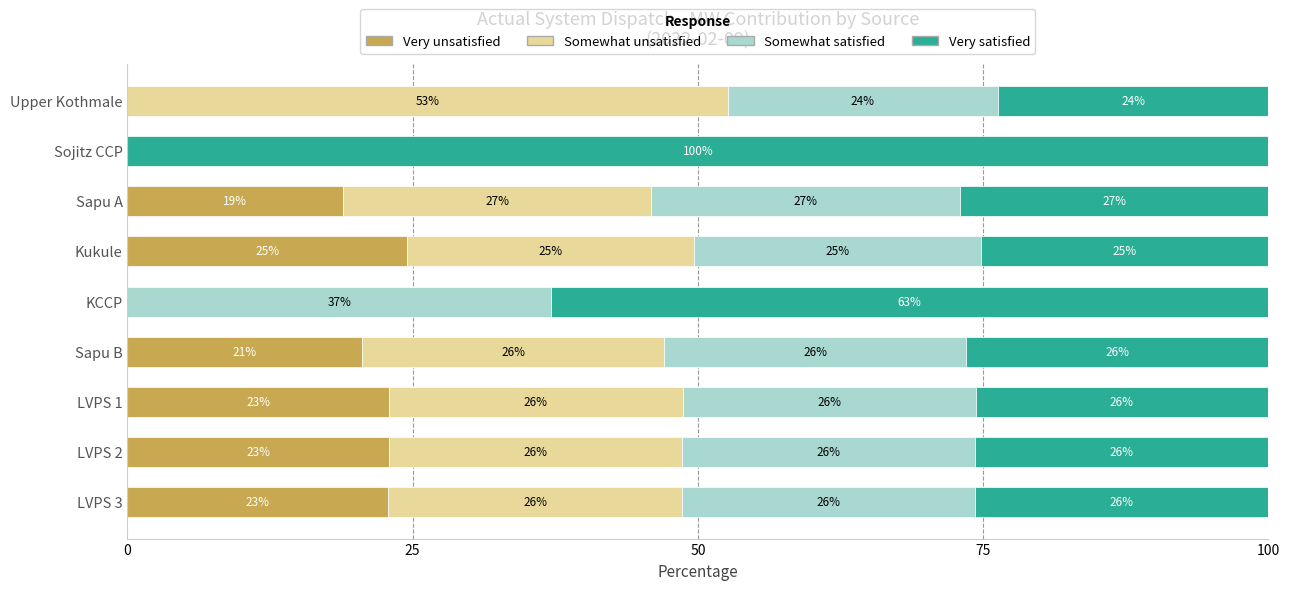

What are all the series names shown in the legend?

Very unsatisfied, Somewhat unsatisfied, Somewhat satisfied, Very satisfied